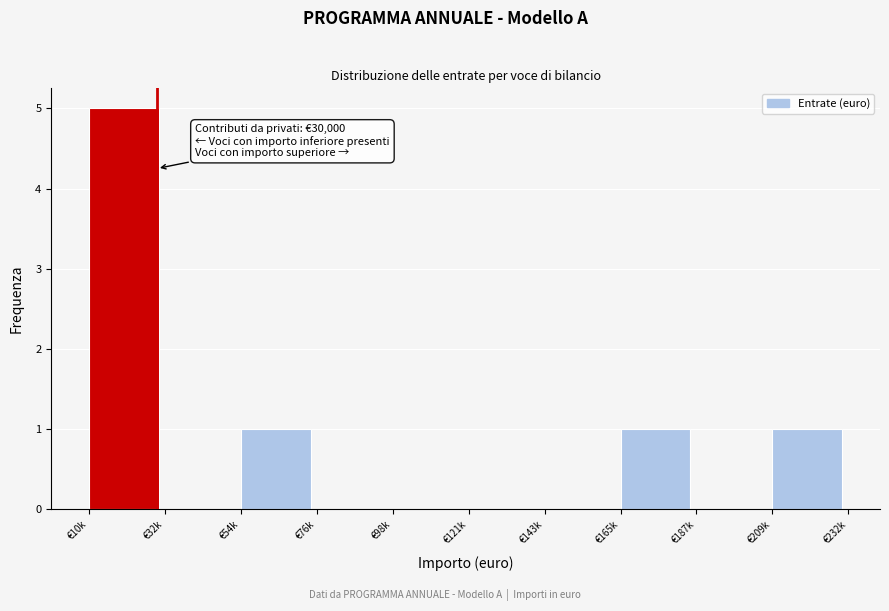

Reading left to right, what are all the values shown in this chart?

€10k=5	€32k=0	€54k=1	€76k=0	€98k=0	€121k=0	€143k=0	€165k=1	€187k=0	€209k=1